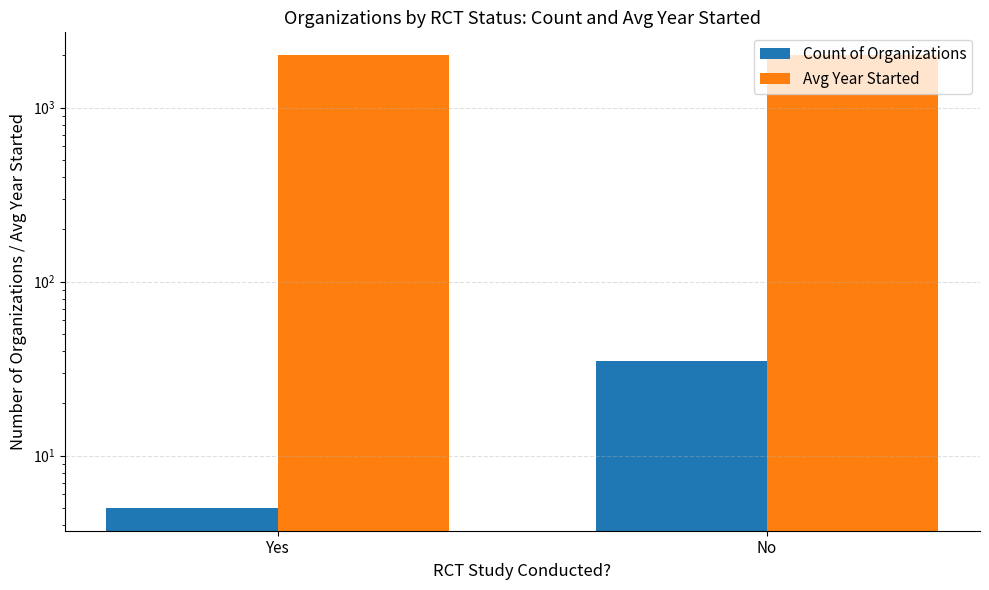

At which label does Avg Year Started reach its minimum?

Yes